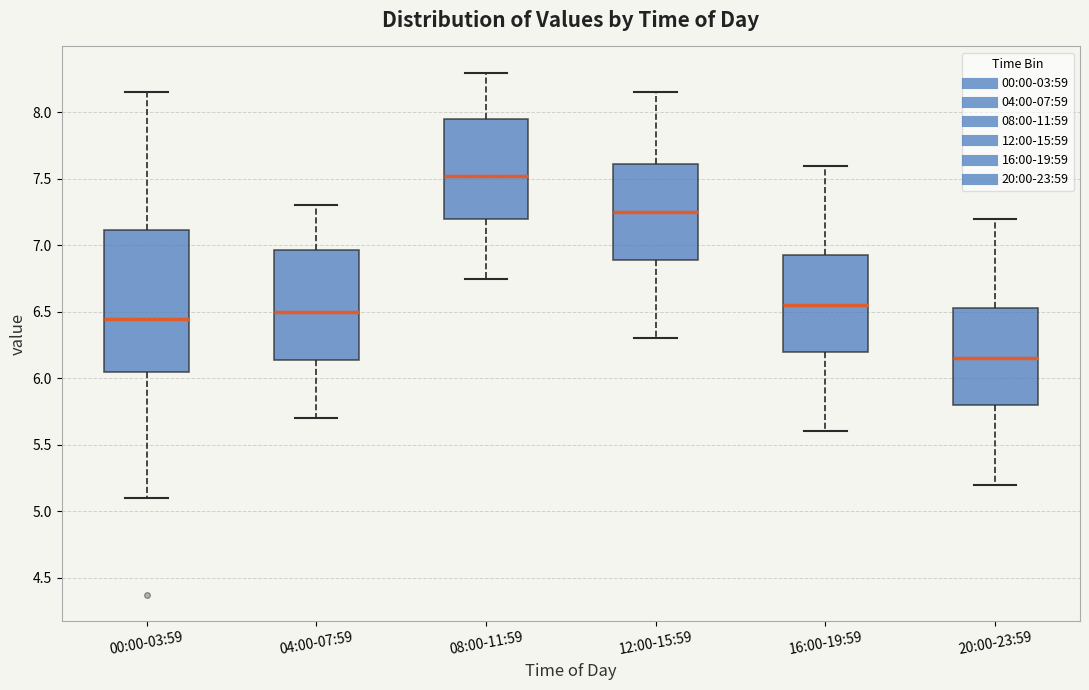

Comparing the boxes themselves (not the whiskers), which one is the tallest?

00:00-03:59